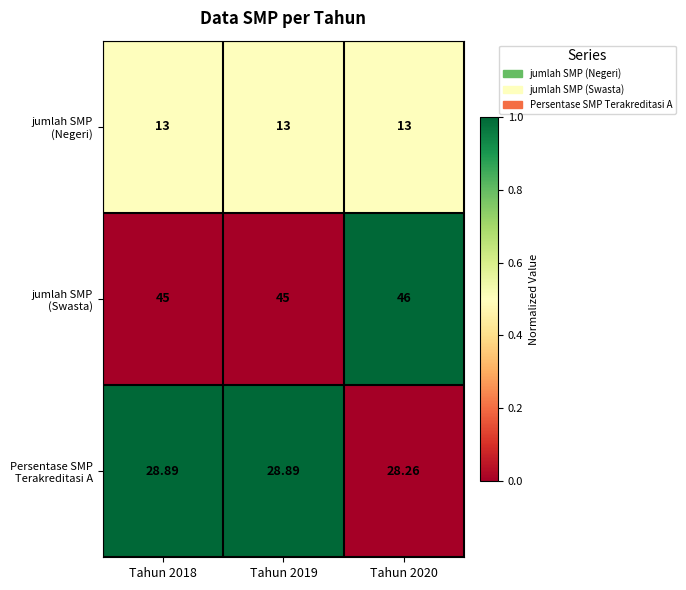

Rank the series by their average value, from lowest to highest.

jumlah SMP (Negeri), Persentase SMP Terakreditasi A, jumlah SMP (Swasta)